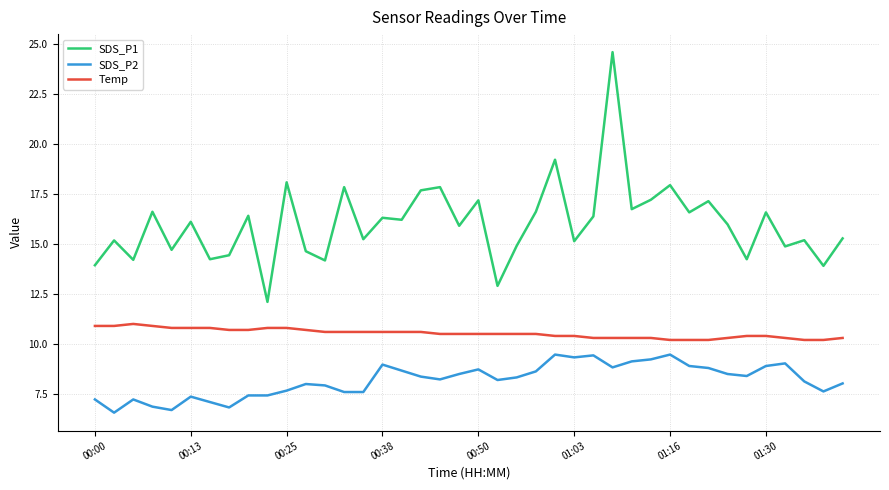

How many series are shown in this chart?

3